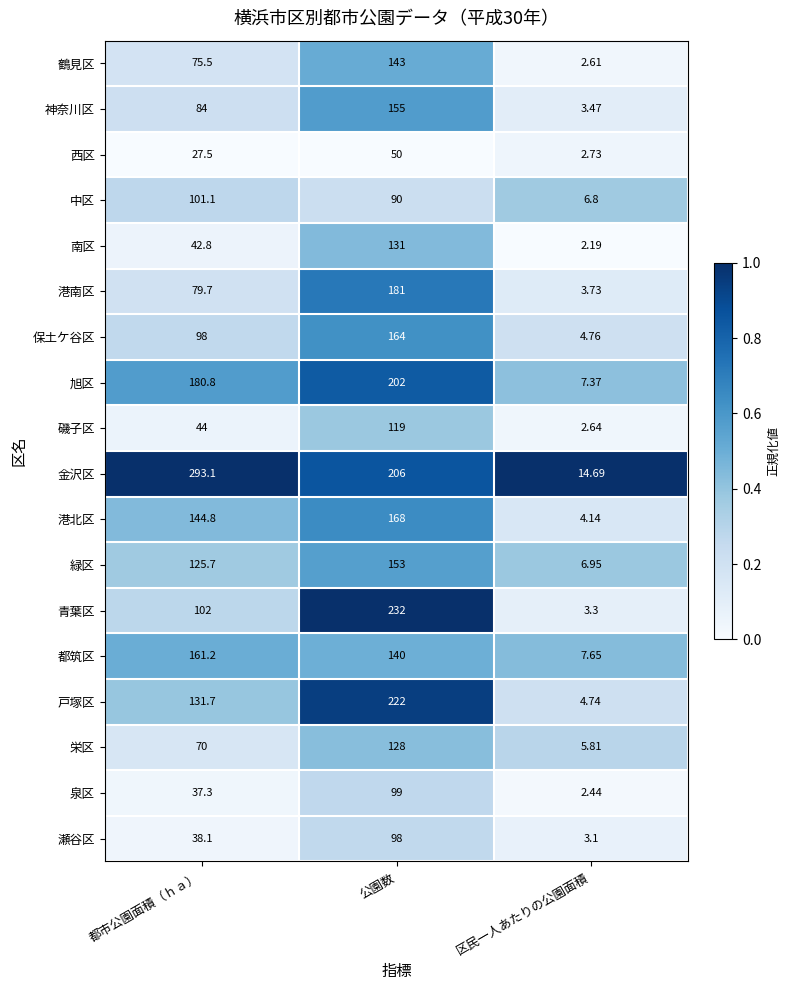

Rank the categories by 金沢区 value from highest to lowest.

都市公園面積（ｈａ）, 公園数, 区民一人あたりの公園面積